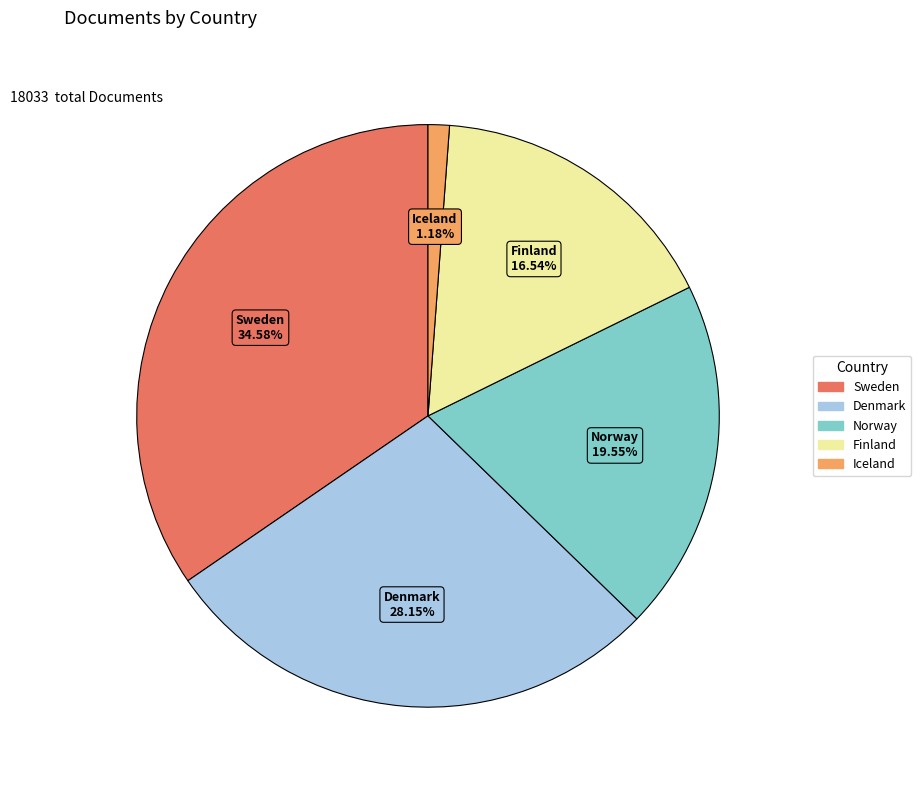

Combined, do Iceland and Sweden account for over 50%?

No